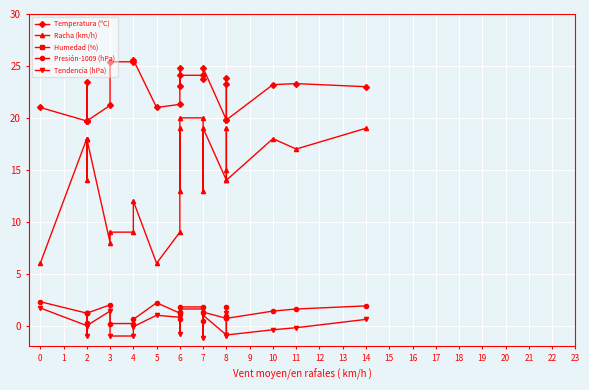

How many categories are shown in the chart?

24